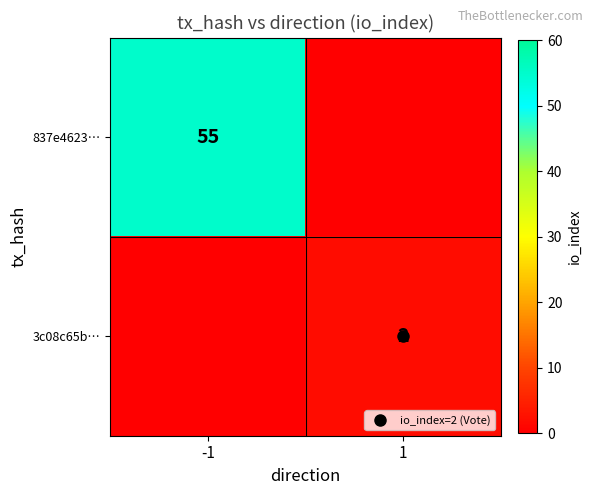

Which series has the largest range (max minus min)?

837e4623…